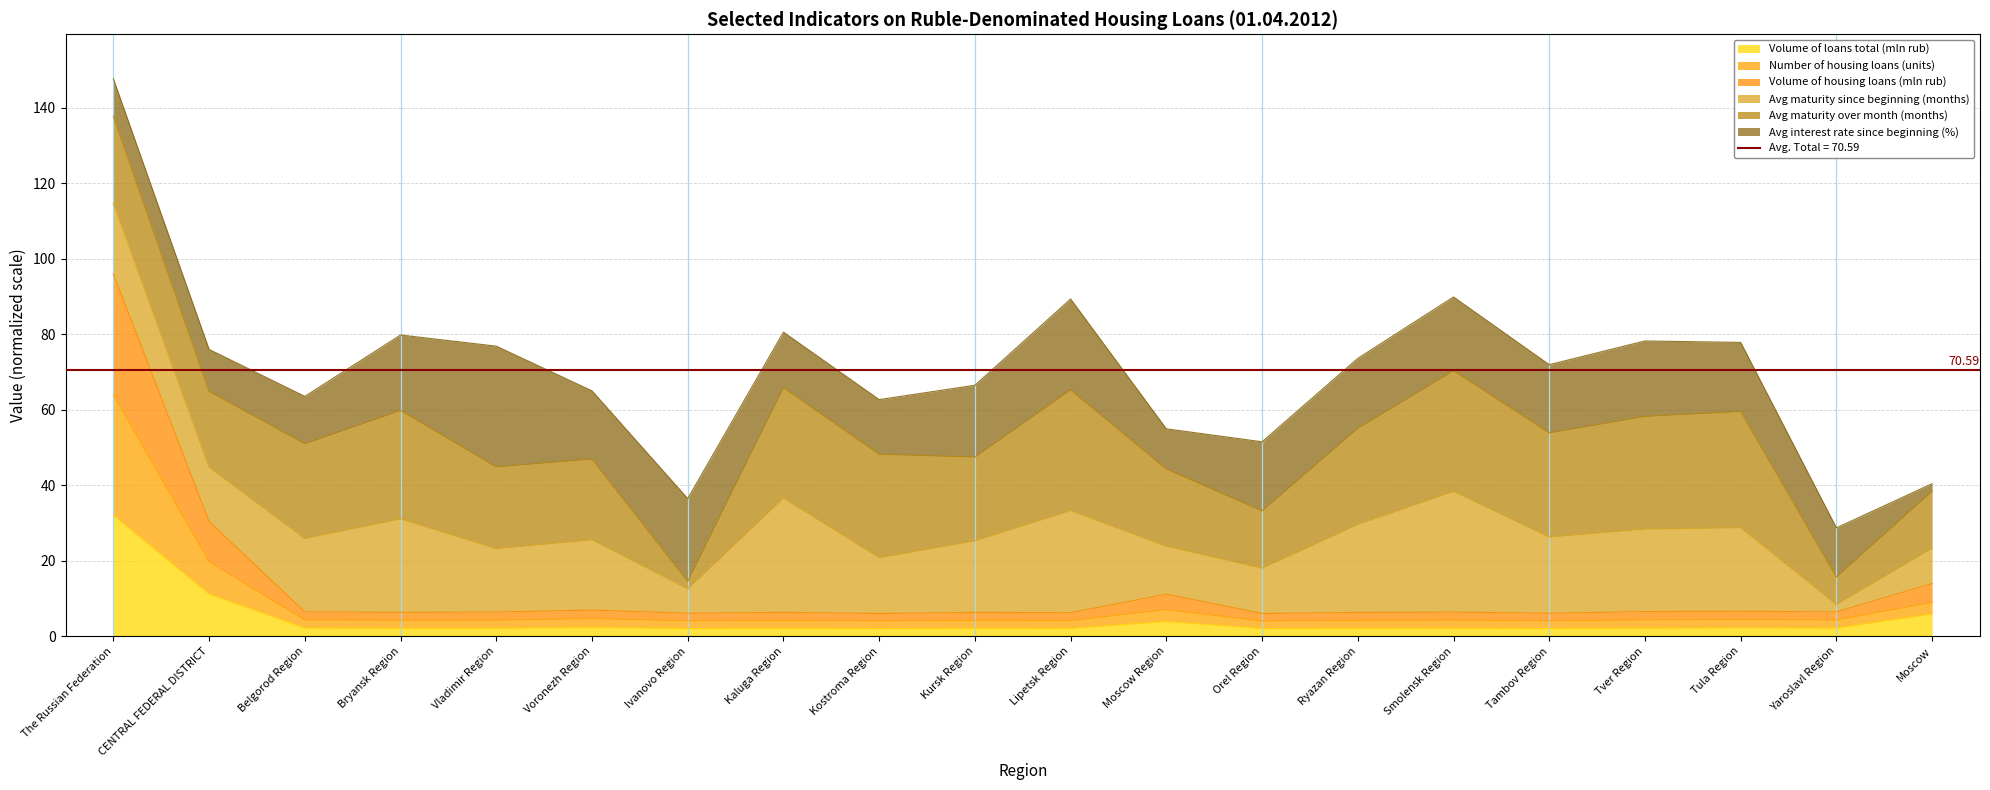

Where is Volume of loans total (mln rub) nearest to the value 17?

CENTRAL FEDERAL DISTRICT